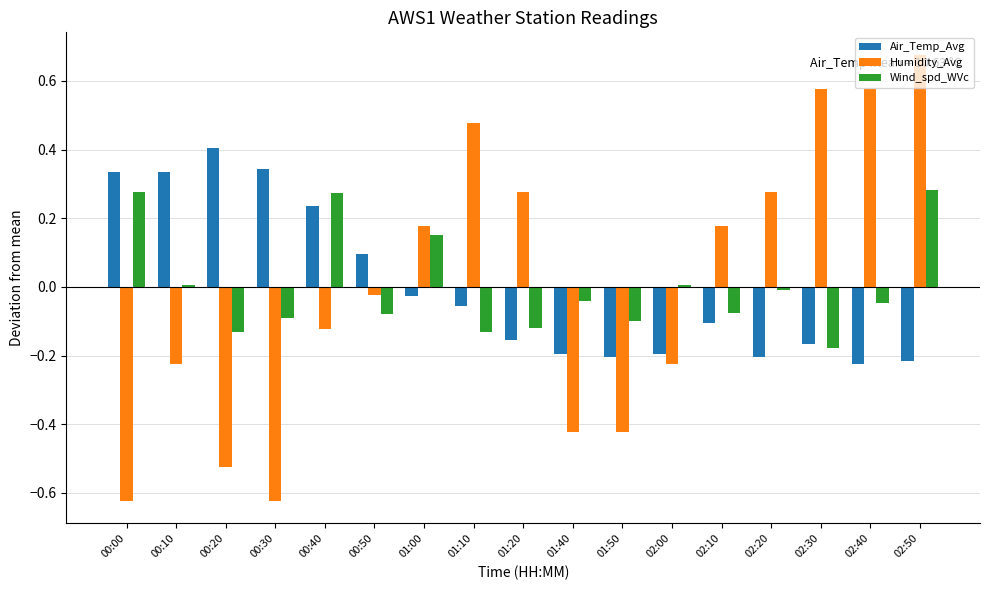

Rank the series by their maximum value, from lowest to highest.

Wind_spd_WVc, Air_Temp_Avg, Humidity_Avg